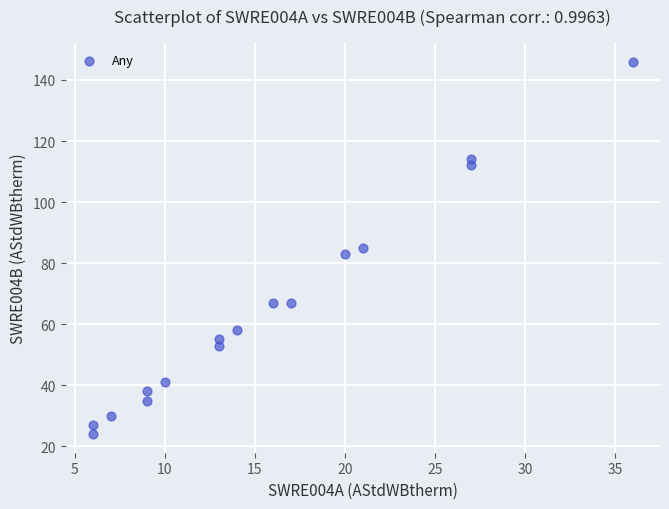

What is the range of Y values (max minus min)?

122